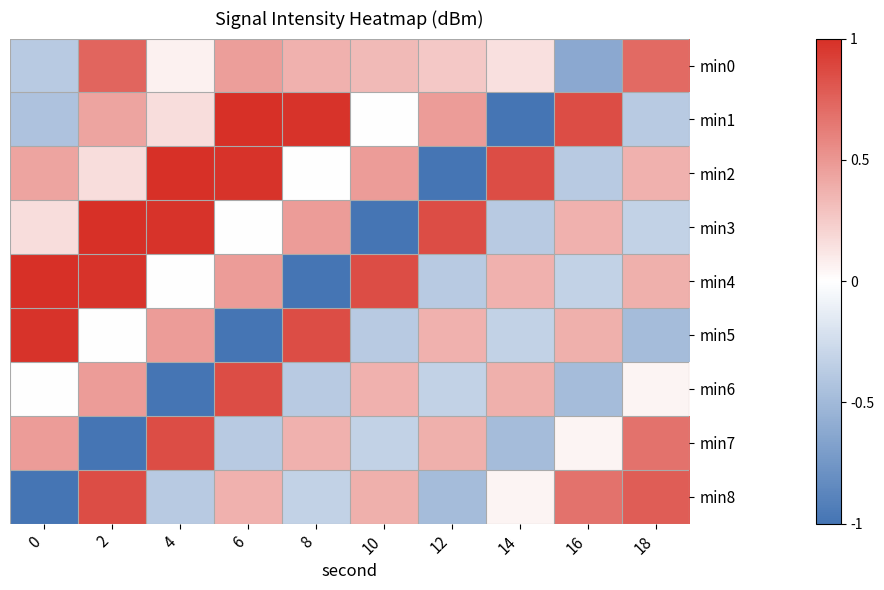

What is the spread (max minus min) of values at 18?

1.3